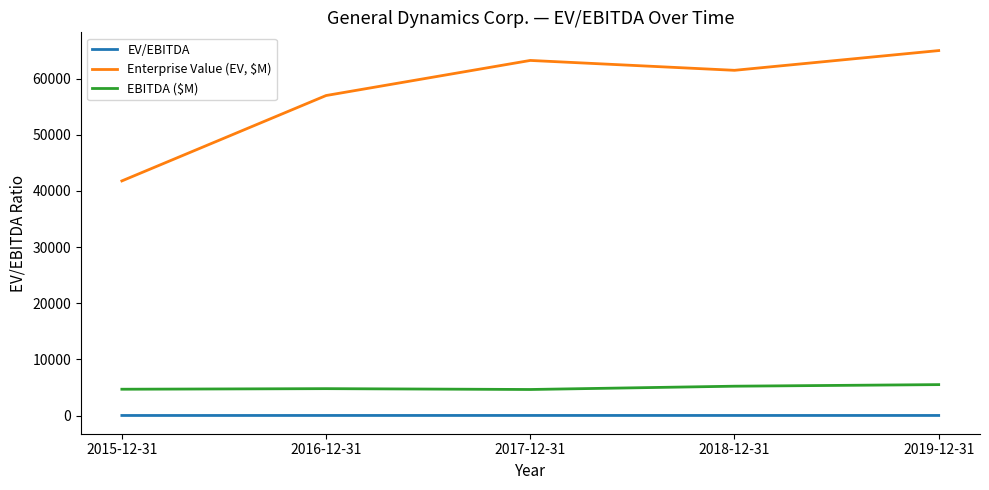

At which label is Enterprise Value (EV, $M) closest to 53369?

2016-12-31